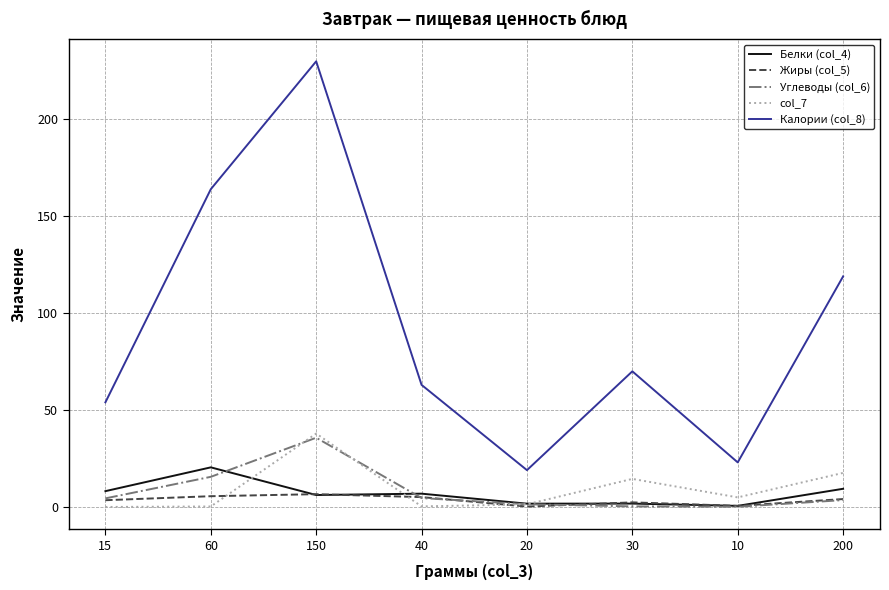

Which series has the widest spread of values?

Калории (col_8)